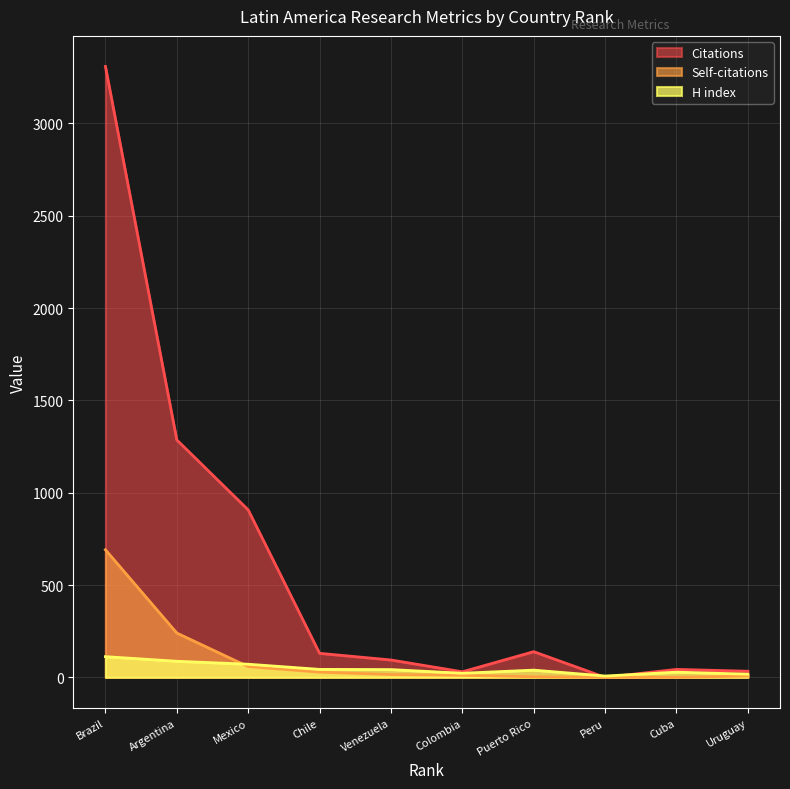

What is the difference between the second highest and minimum values in the H index series?

80